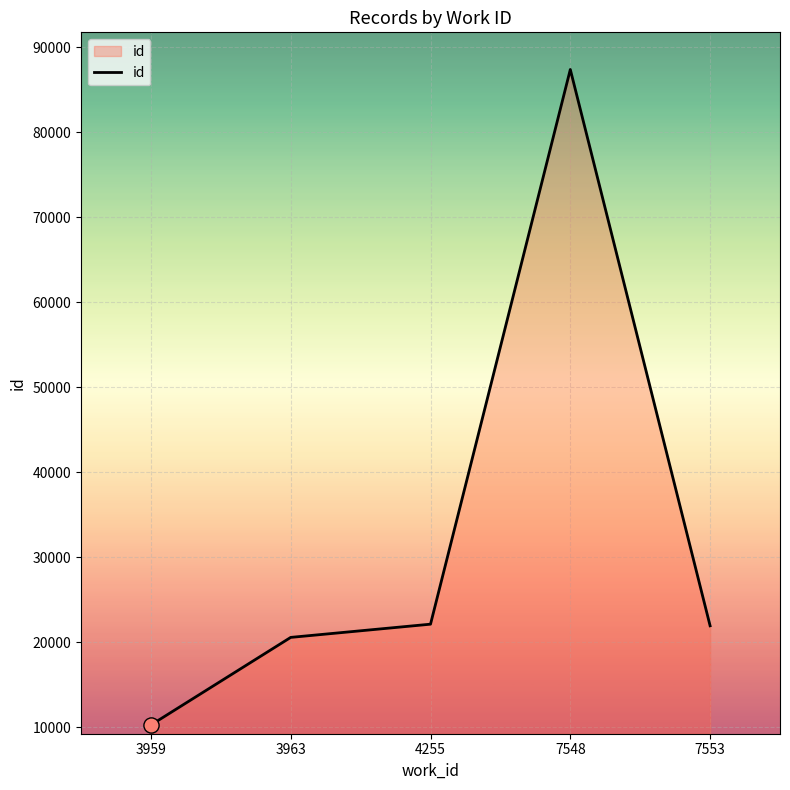

What is the change in value from 4255 to 7553?

-190